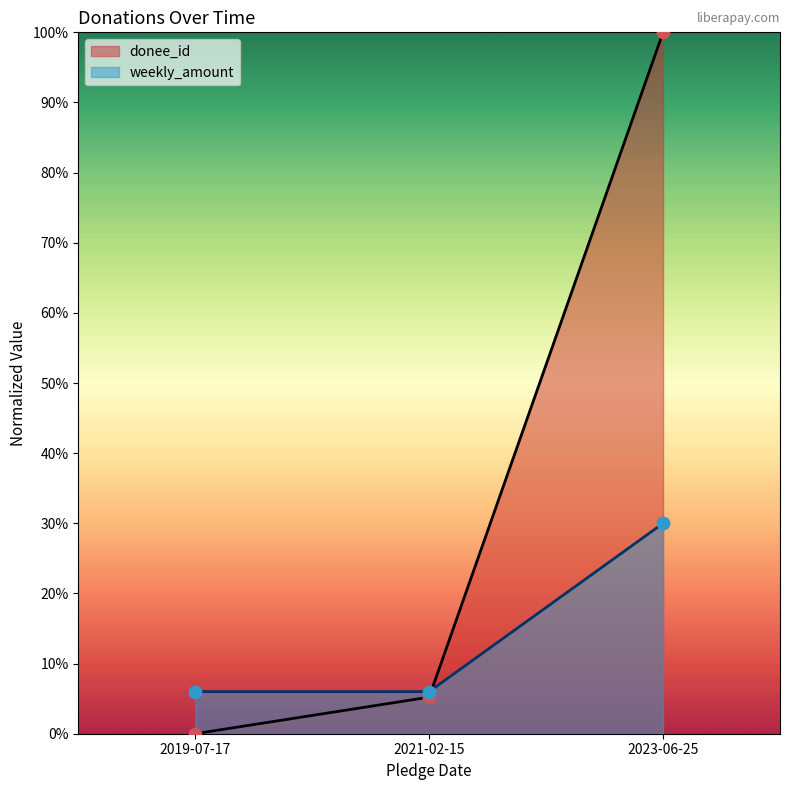

Is the value of weekly_amount at 2021-02-15 greater than the value of donee_id at 2019-07-17?

Yes